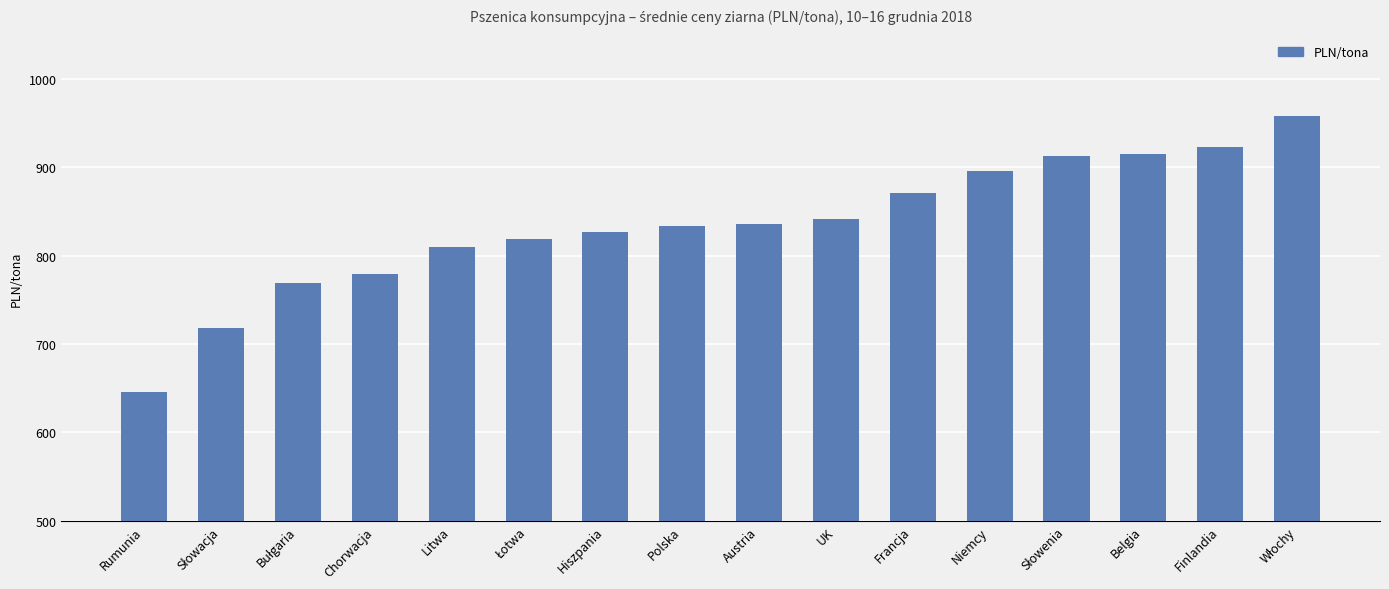

What is the minimum value shown in the chart?

646.2